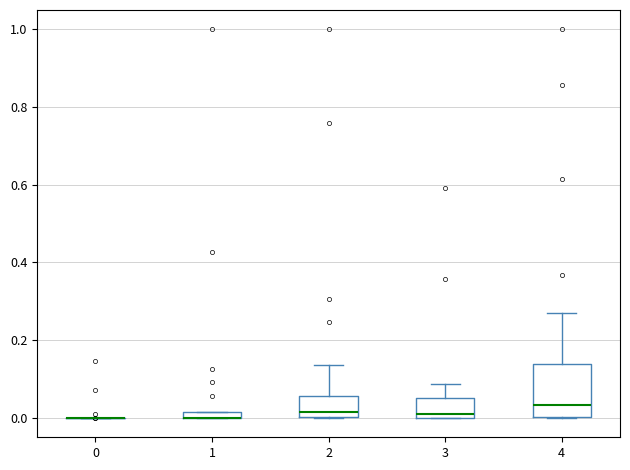

Which box is the tallest, from its lower edge to its upper edge?

4